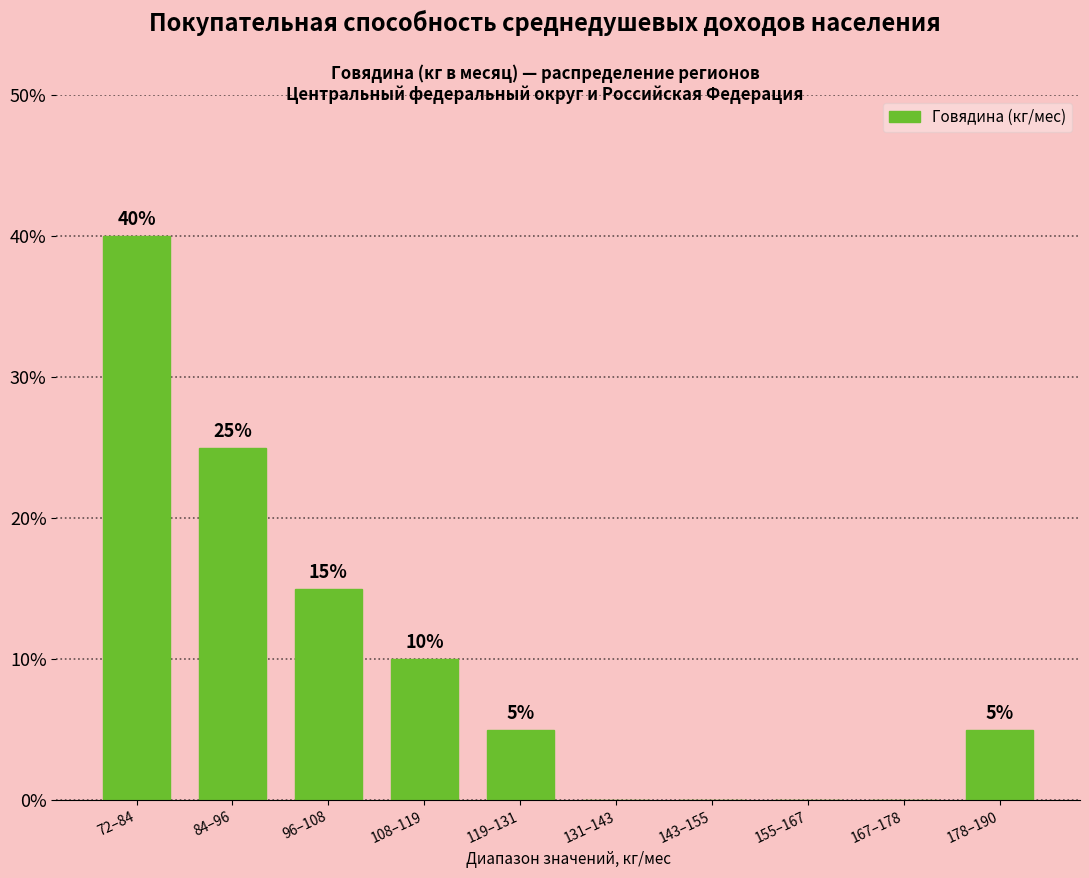

Reading left to right, transcribe all the data shown in this chart.

72–84=40	84–96=25	96–108=15	108–119=10	119–131=5	131–143=0	143–155=0	155–167=0	167–178=0	178–190=5